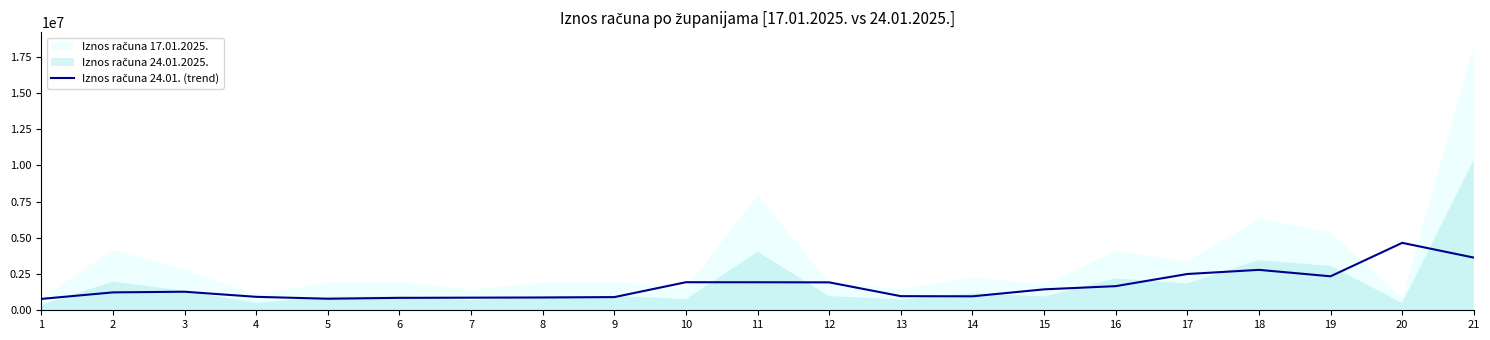

How many lines are shown in the chart?

1